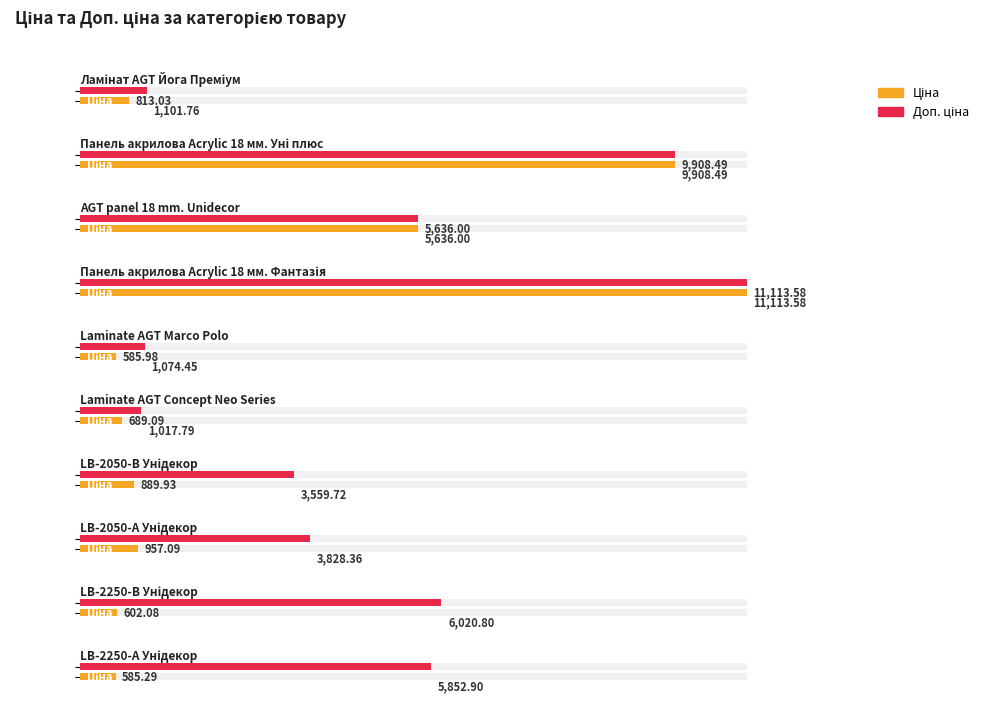

What is the maximum value shown in the chart?

11113.6